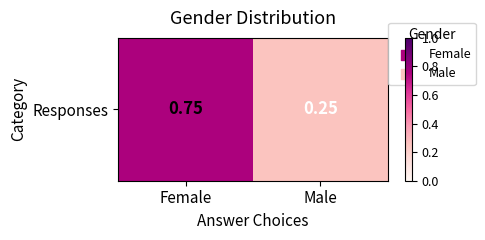

Reading left to right, what are all the values shown in this chart?

Female=0.8	Male=0.2